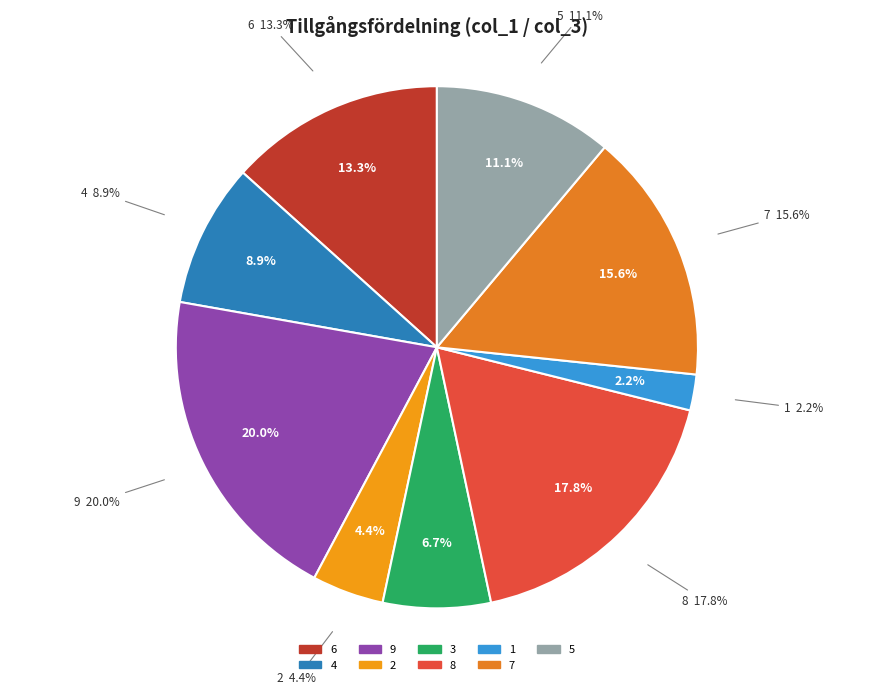

To the nearest percent, what percentage of the pie is 9?

20%